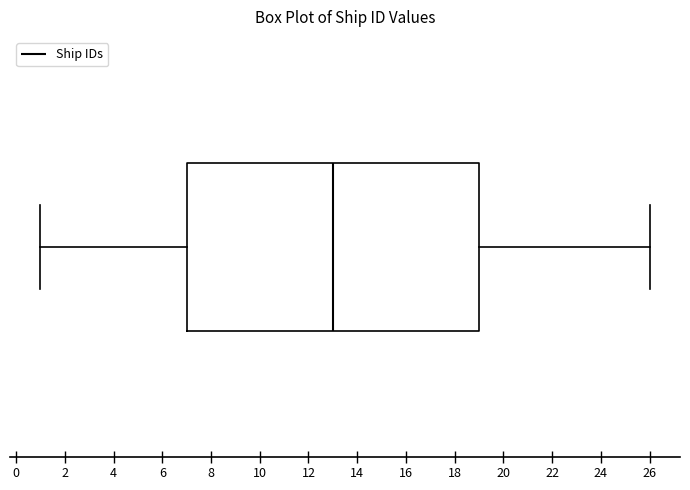

Where is the right edge of the box on the x-axis? The values are not printed on the chart, so give them approximately, as read against the axis.

19